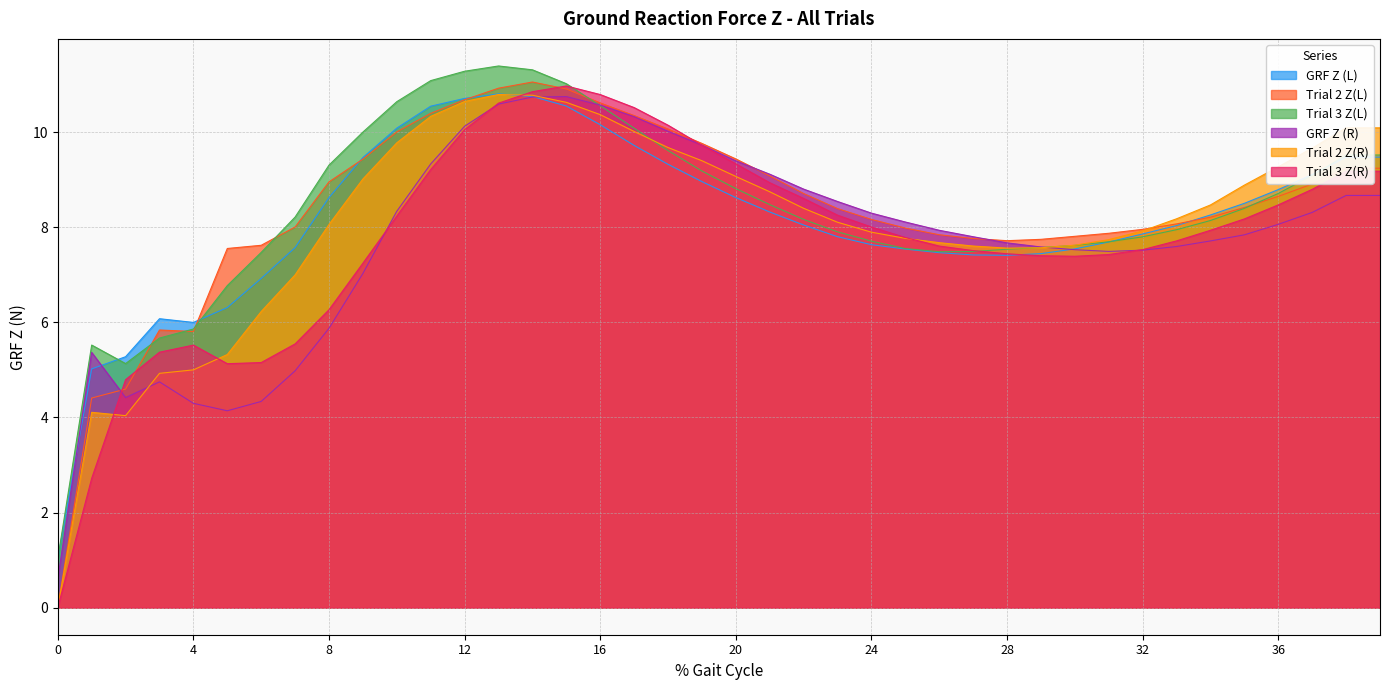

What is the total value across all series at 35?

50.2